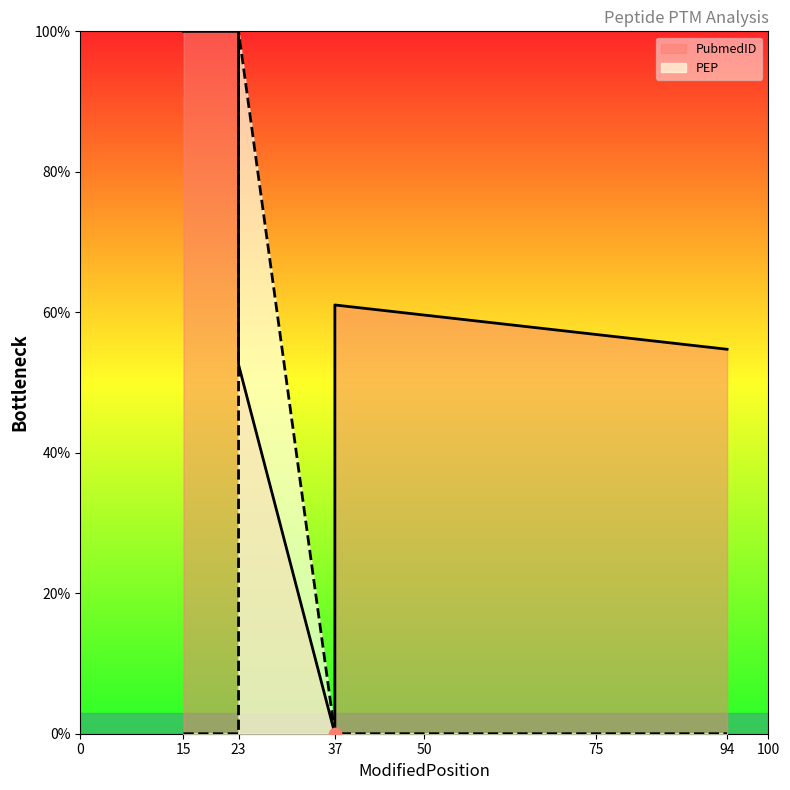

What are all the series names shown in the legend?

PubmedID, PEP